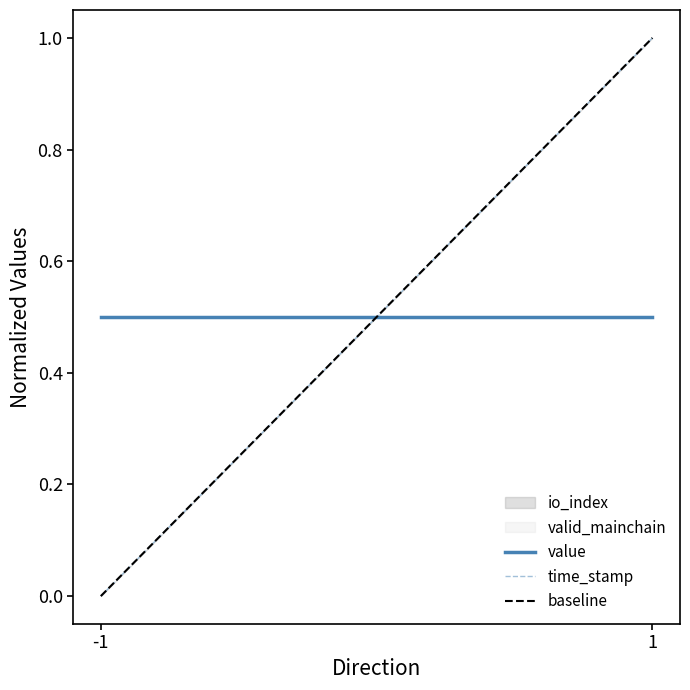

What is the maximum value for value?

0.5